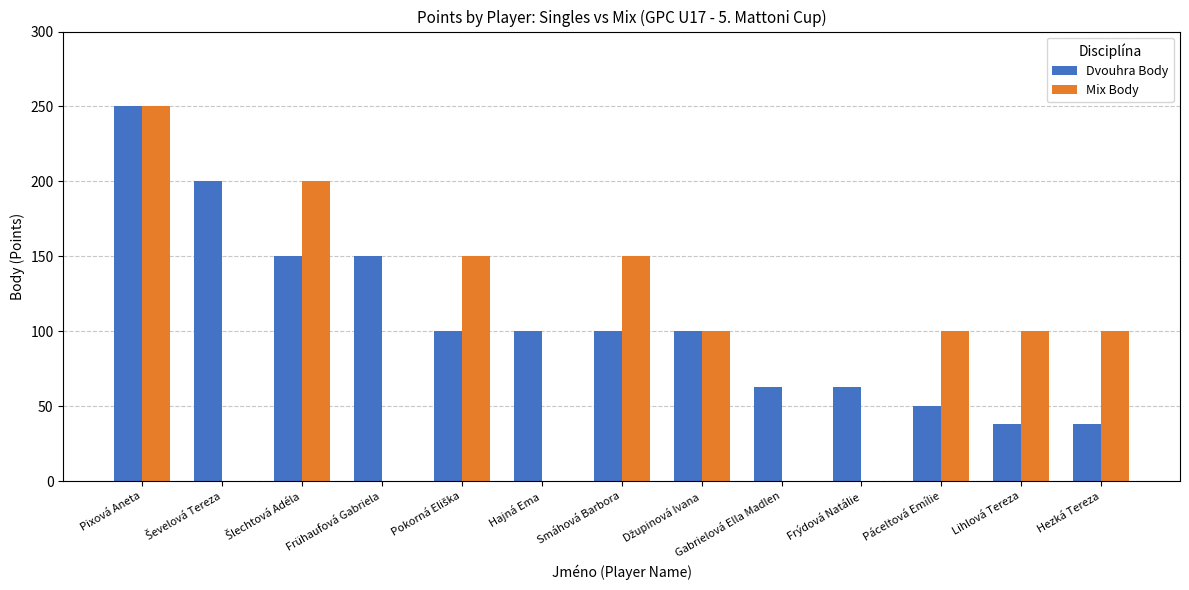

What are all the series names shown in the legend?

Dvouhra Body, Mix Body